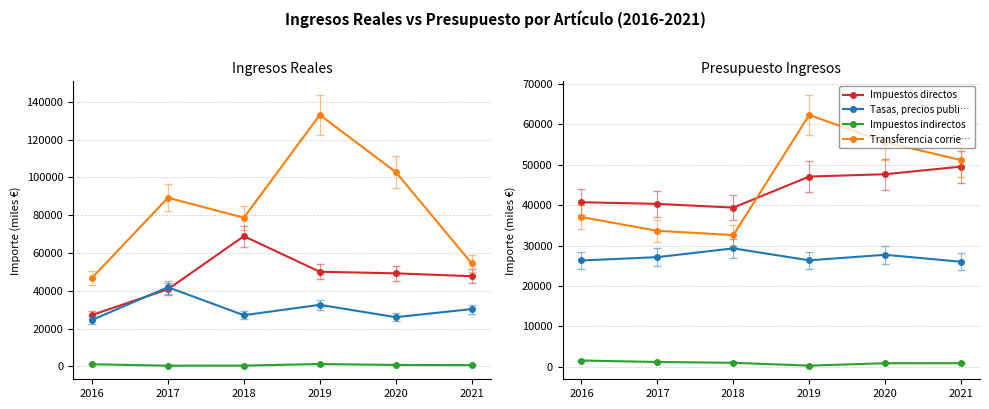

Which label corresponds to the smallest value in the chart?

2019